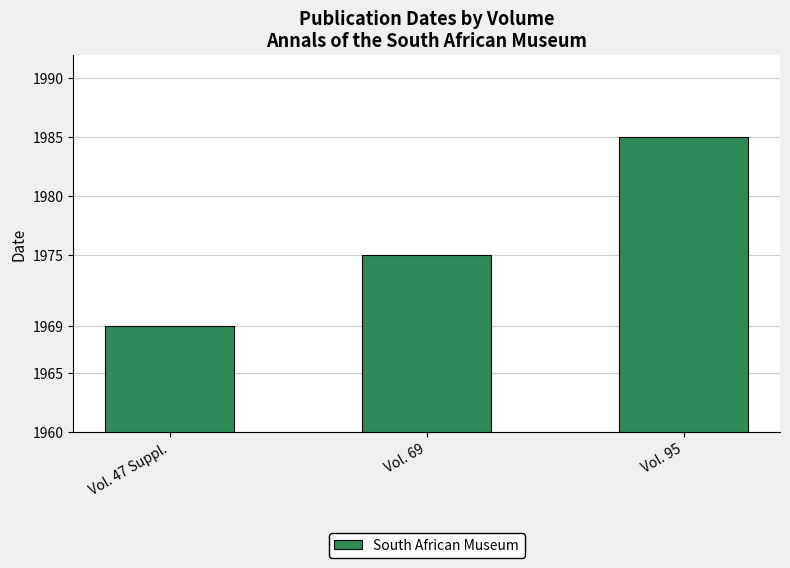

How many series are shown in this chart?

1